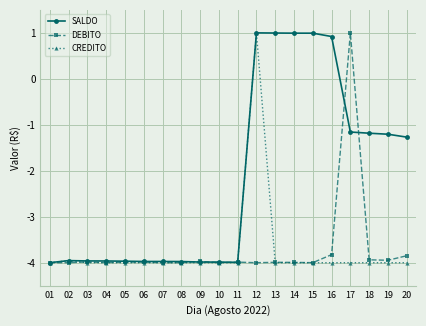

What is the difference between the highest and lowest values at 12?

5.0